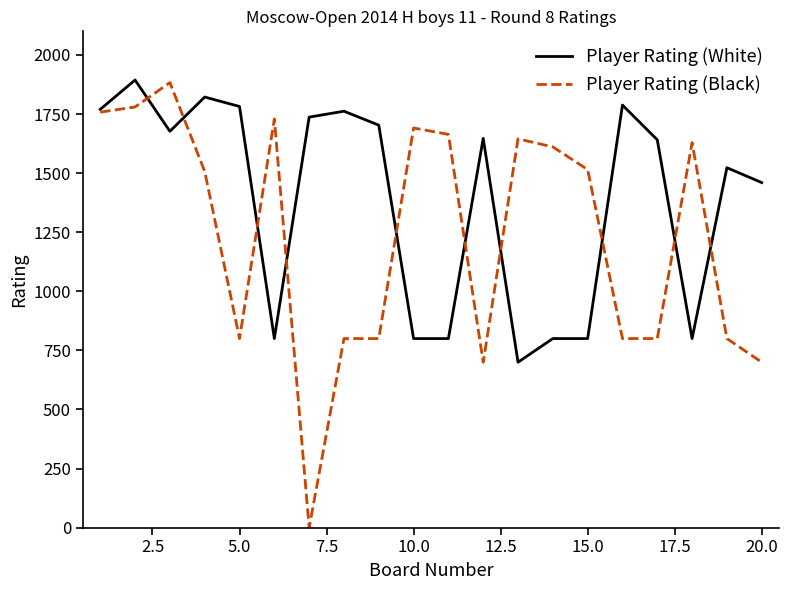

Which series has the largest range (max minus min)?

Player Rating (Black)